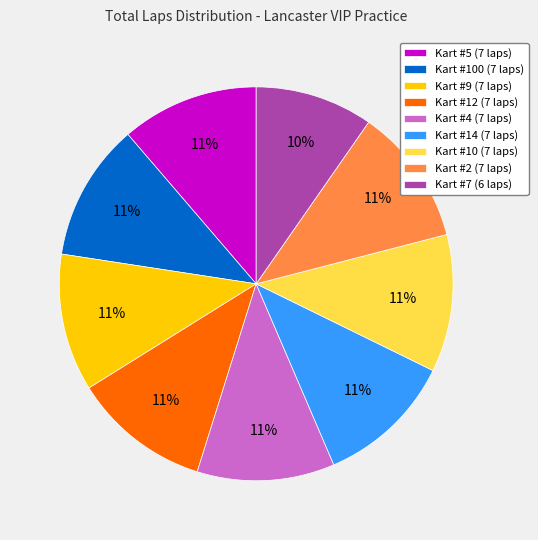

Do Kart #5 (7 laps) and Kart #14 (7 laps) together represent more than half of the pie?

No